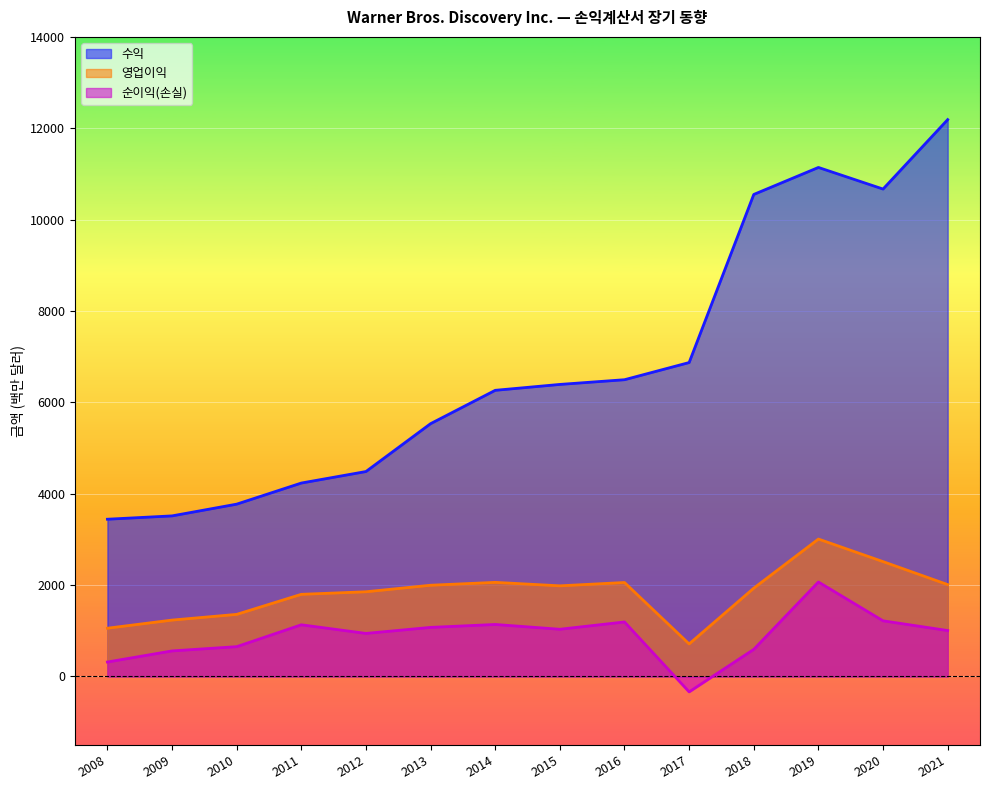

Reading left to right, list all the values displayed in this chart.

수익: 2008=3443	2009=3516	2010=3773	2011=4235	2012=4487	2013=5535	2014=6265	2015=6394	2016=6497	2017=6873	2018=10553	2019=11144	2020=10671	2021=12191
영업이익: 2008=1057	2009=1235	2010=1360	2011=1799	2012=1855	2013=1998	2014=2061	2015=1985	2016=2058	2017=713	2018=1934	2019=3009	2020=2515	2021=2012
순이익(손실): 2008=317	2009=560	2010=653	2011=1132	2012=943	2013=1075	2014=1139	2015=1034	2016=1194	2017=-337	2018=594	2019=2069	2020=1219	2021=1006